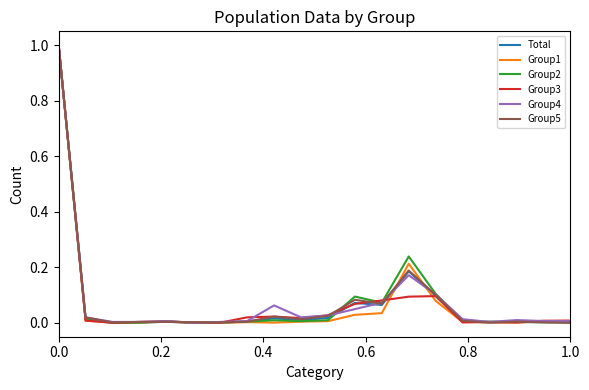

What is the greatest value displayed?

1.0